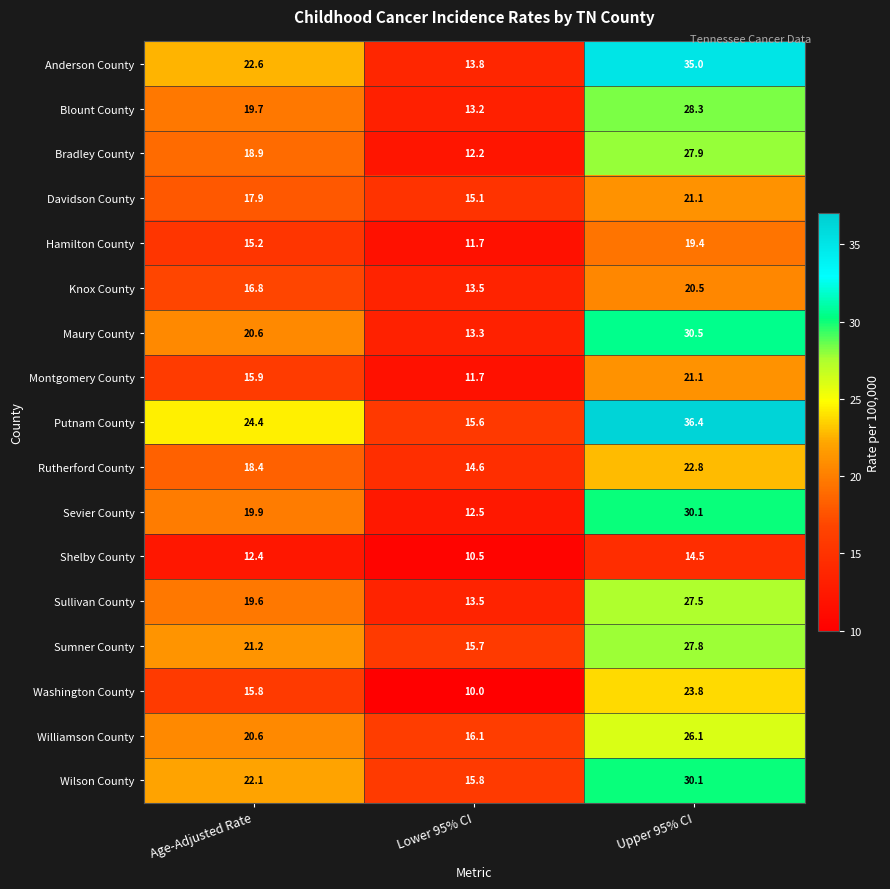

Which label corresponds to the largest value in the chart?

Upper 95% CI